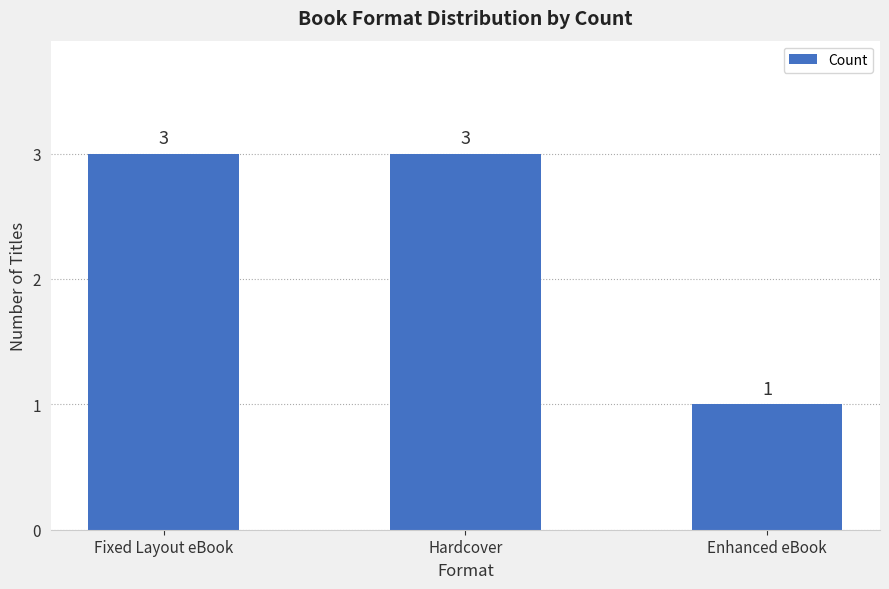

What is the value of the 3rd bar from the left?

1